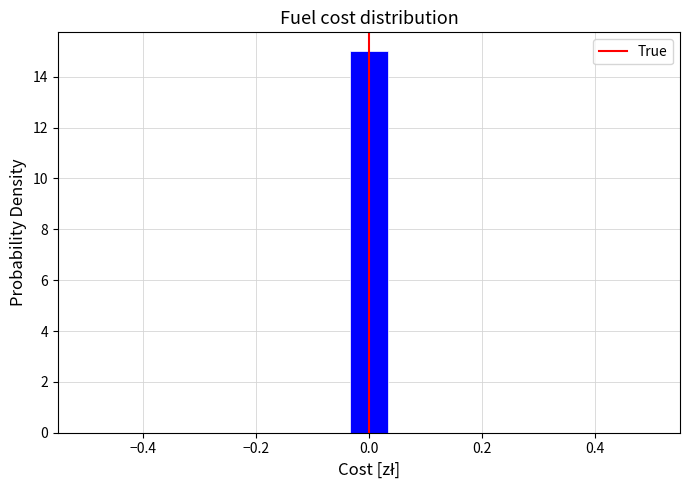

Around what value on the x-axis is the tallest bar? Give the approximate position of its centre, as read against the axis.

0.00